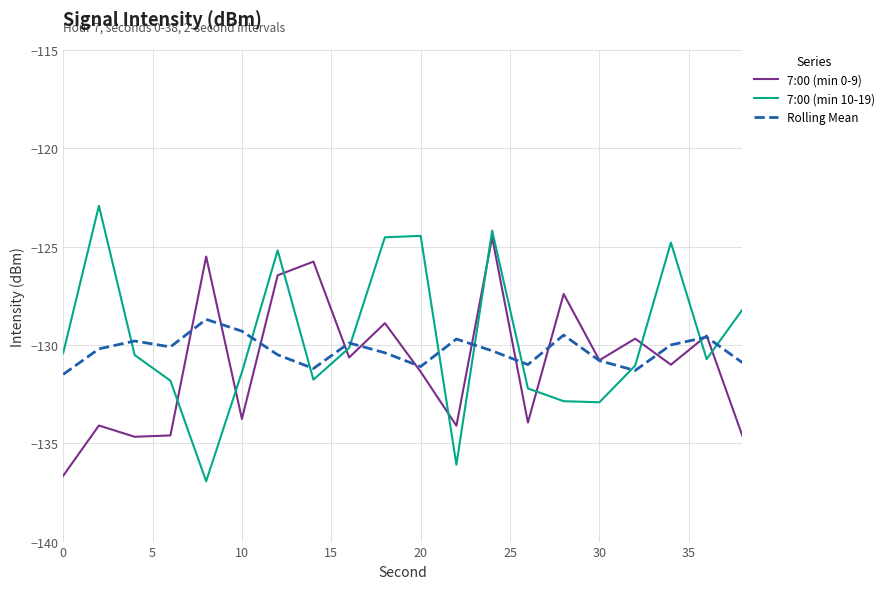

True or false: 7:00 (min 10-19) and 7:00 (min 0-9) cross at least once.

True